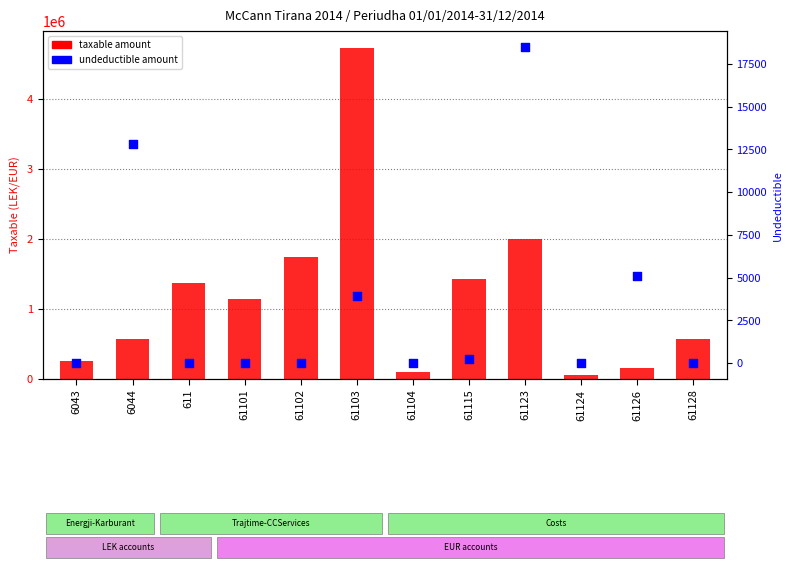

What are all the series names shown in the legend?

taxable amount, undeductible amount